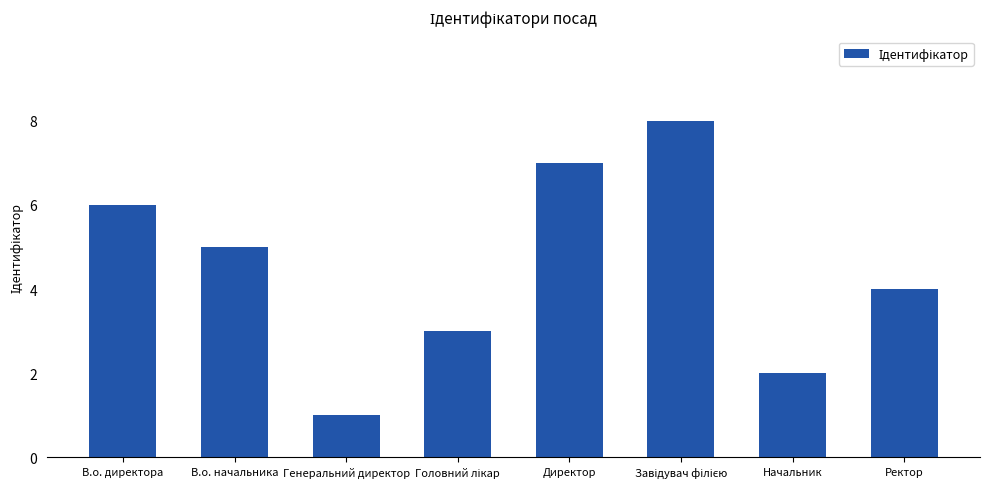

Reading left to right, extract all data points from this chart.

6	5	1	3	7	8	2	4